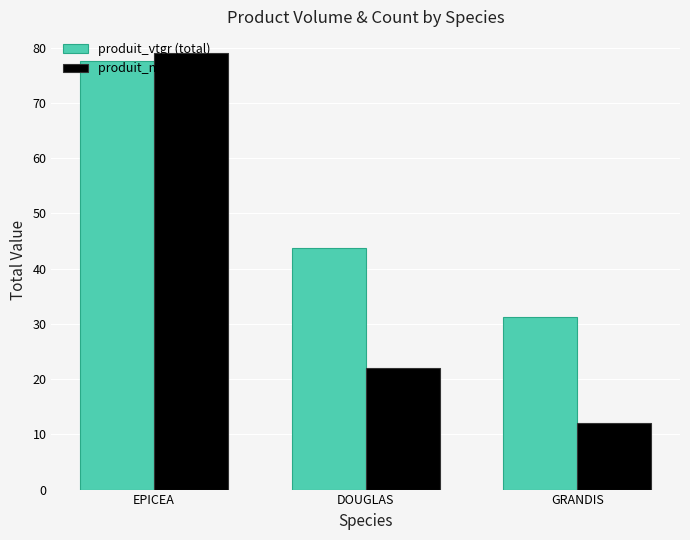

Reading right to left, what are all the values shown in this chart?

produit_vtgr (total): GRANDIS=31.3	DOUGLAS=43.8	EPICEA=77.5
produit_nbre (total): GRANDIS=12.0	DOUGLAS=22.0	EPICEA=79.0